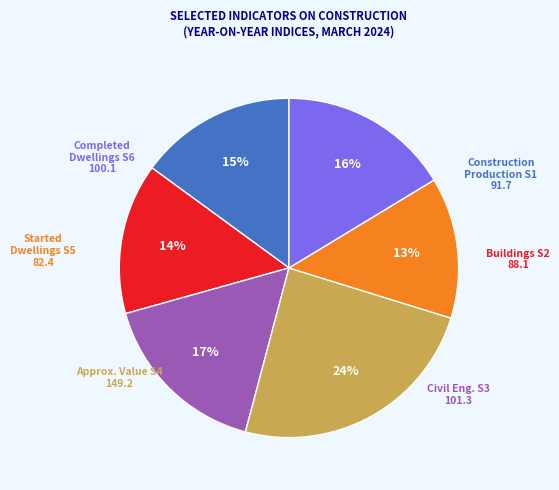

How many segments does this pie chart have?

6